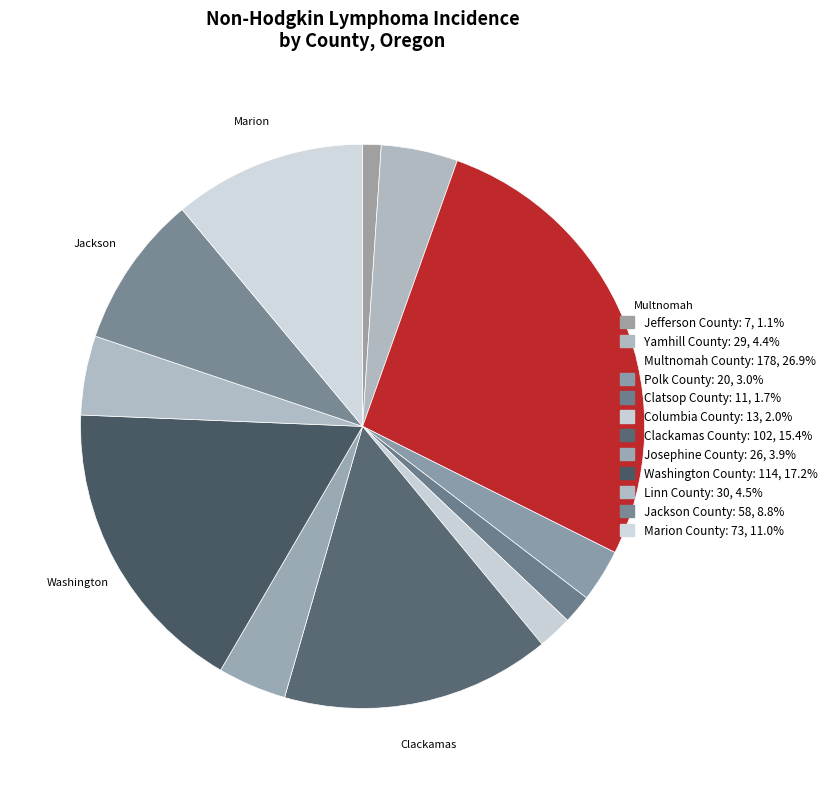

What is the change in value from Clatsop County to Jackson County?

+47